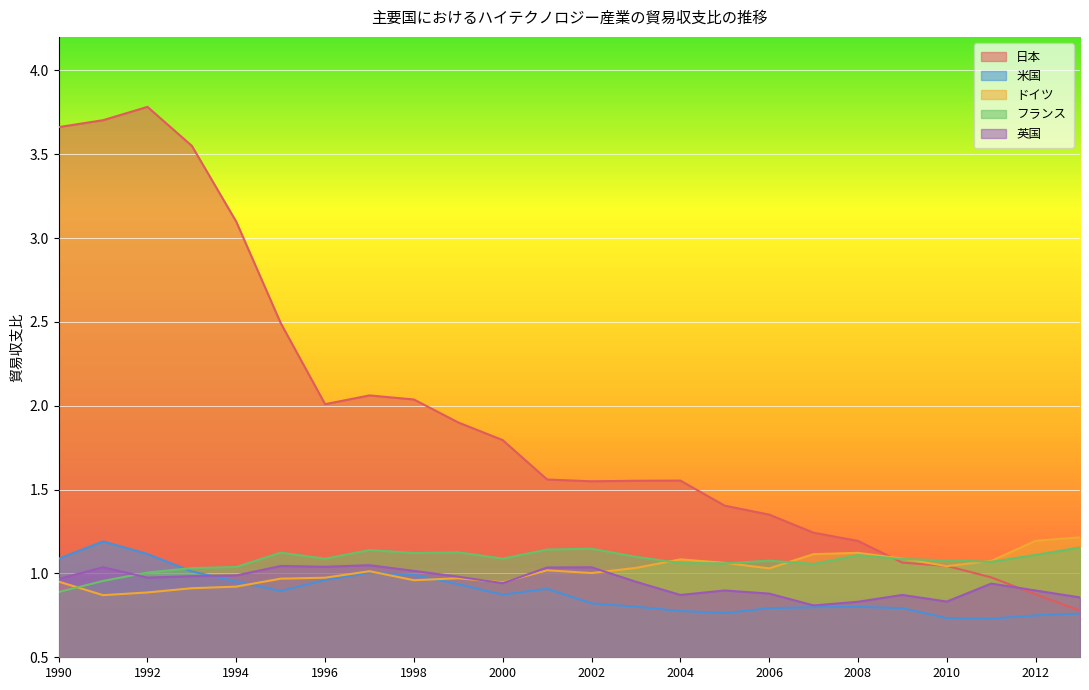

At 2011, list the series in order from largest to smallest.

ドイツ, フランス, 日本, 英国, 米国